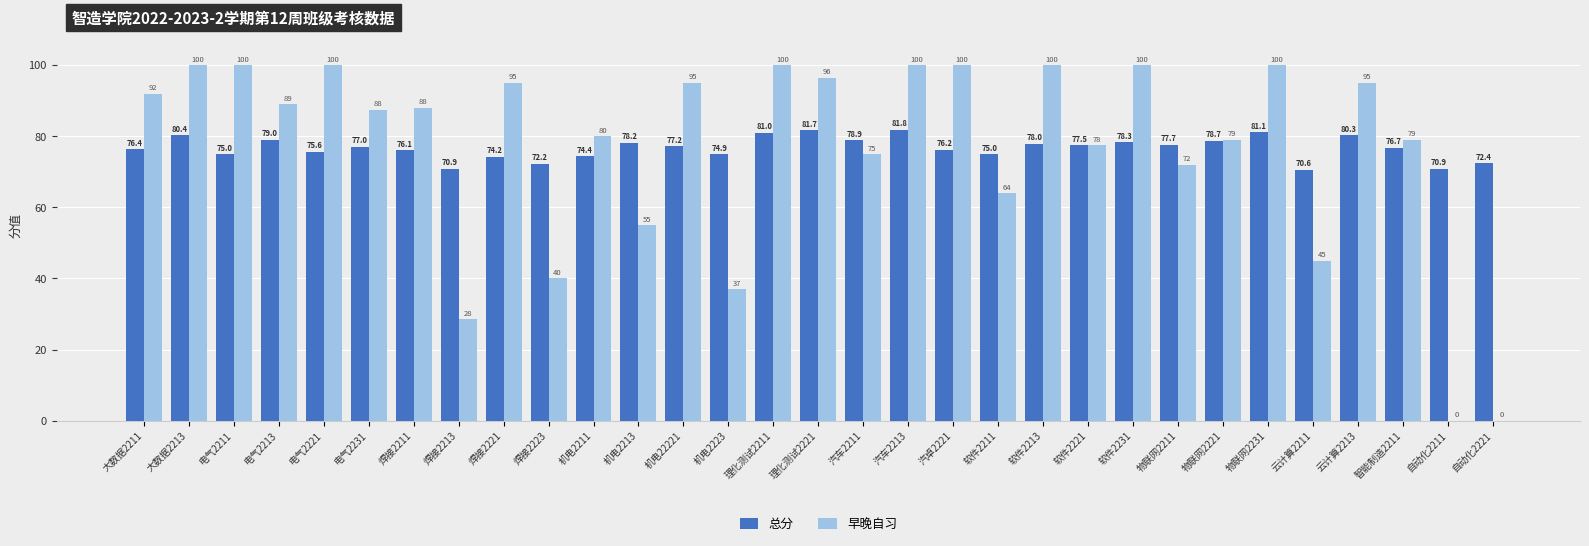

The value of 早晚自习 at 理化测试2211 is 100.0. True or false?

True